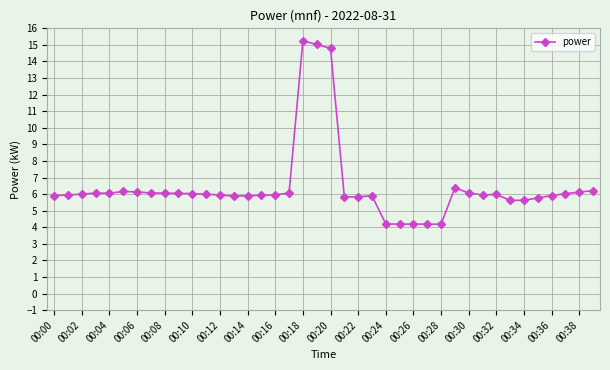

True or false: there are more than 1 points higher than both neighbors.

True